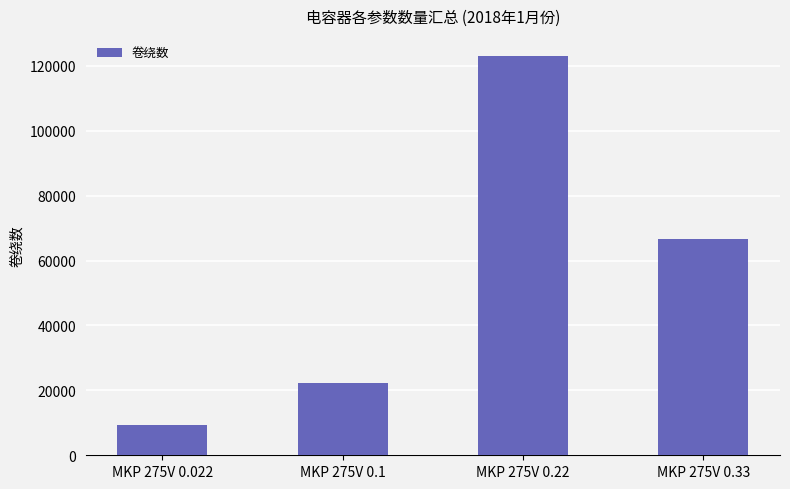

What is the smallest value displayed?

9400